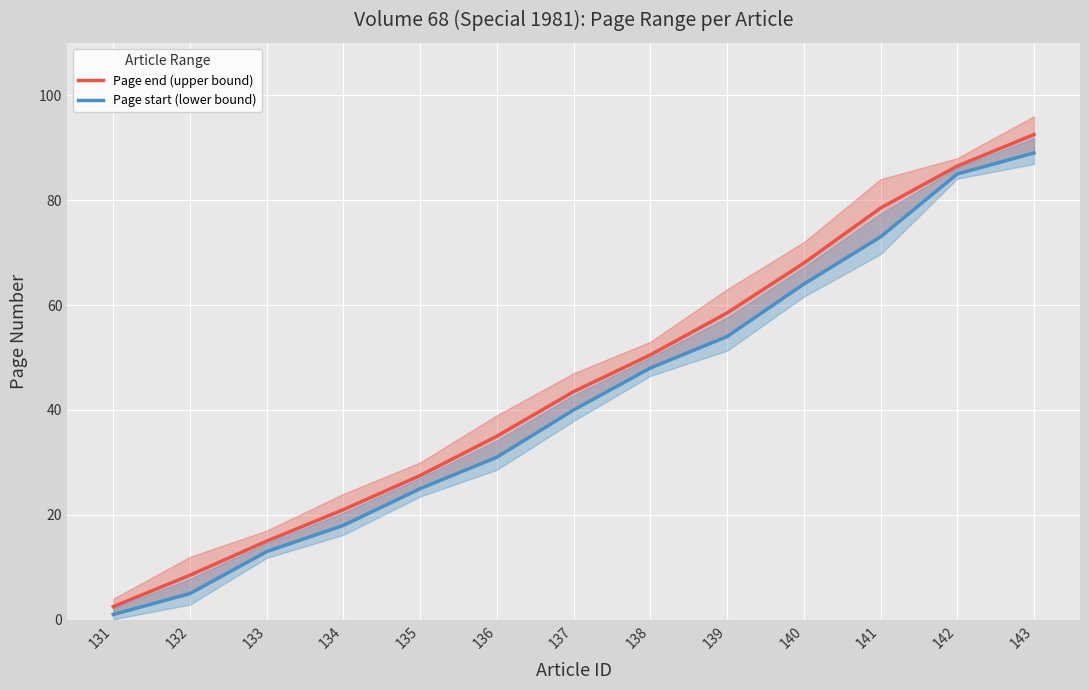

What is the difference between the second highest and second lowest values in the Page end (upper bound) series?

78.0